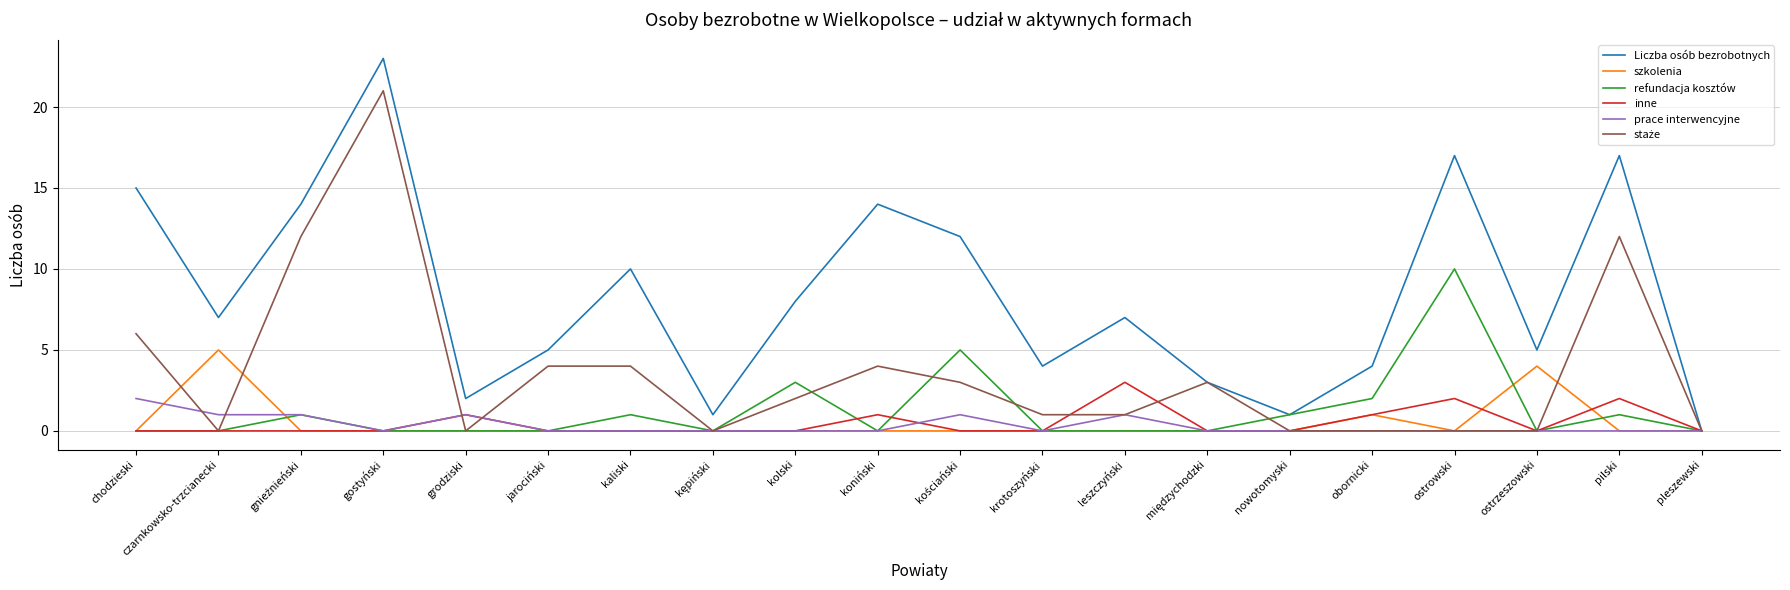

What is the total value across all series at kaliski?

15